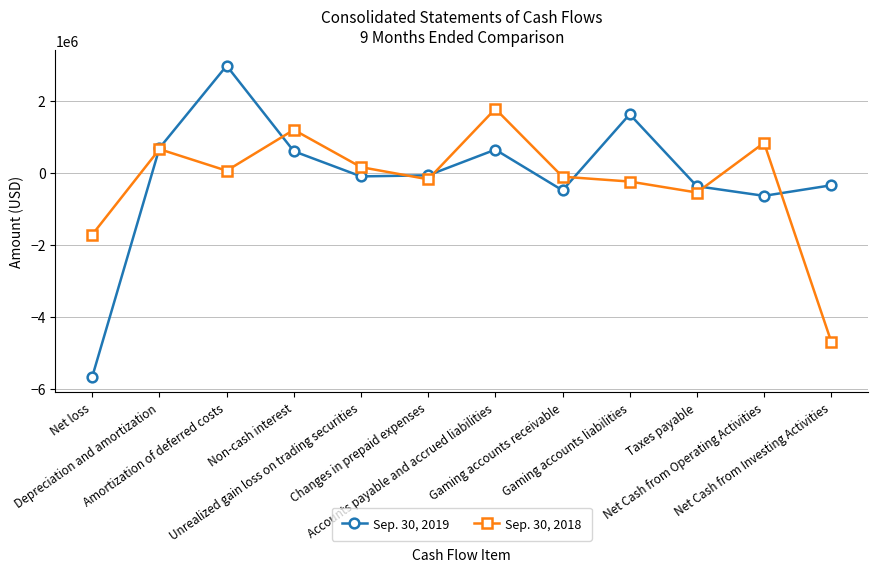

What is the lowest value of the Sep. 30, 2019 series?

-5661551